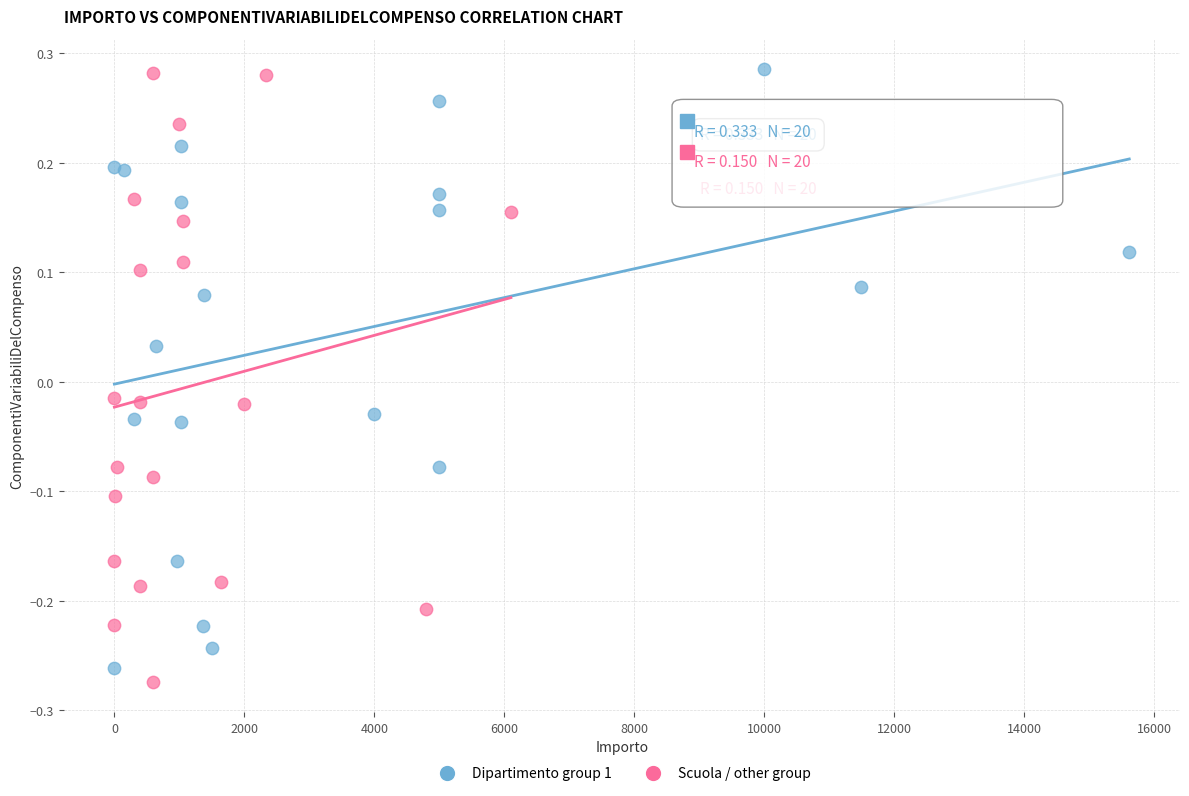

What are all the series names shown in the legend?

Dipartimento group 1, Scuola / other group